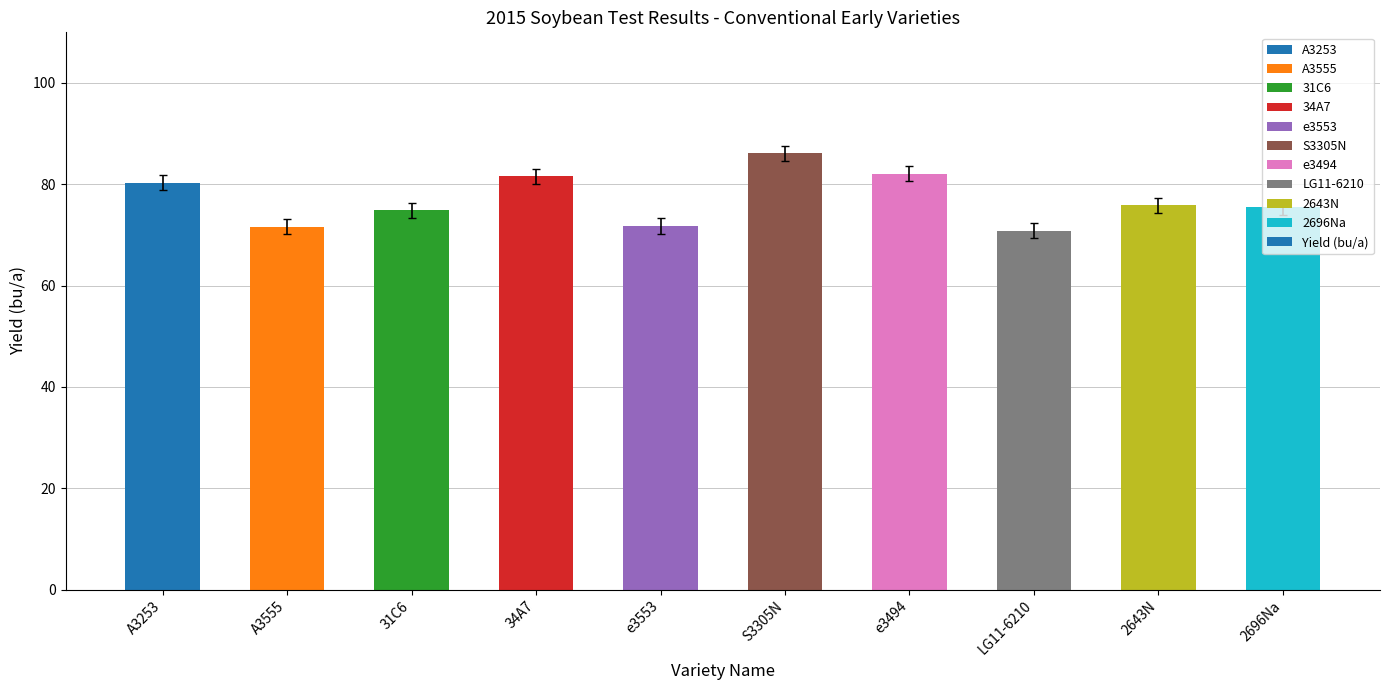

What is the maximum value shown in the chart?

86.1